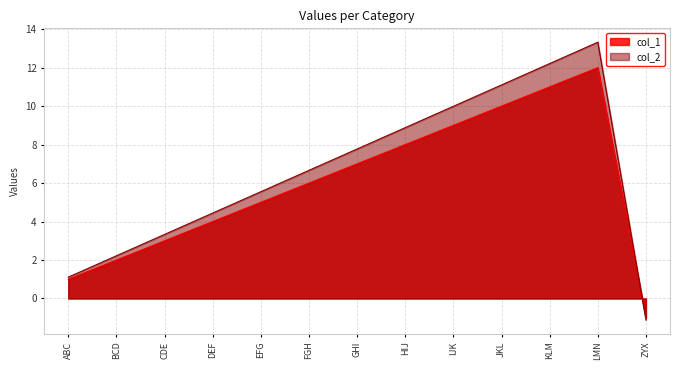

How many interior local peaks does the col_2 series have?

1